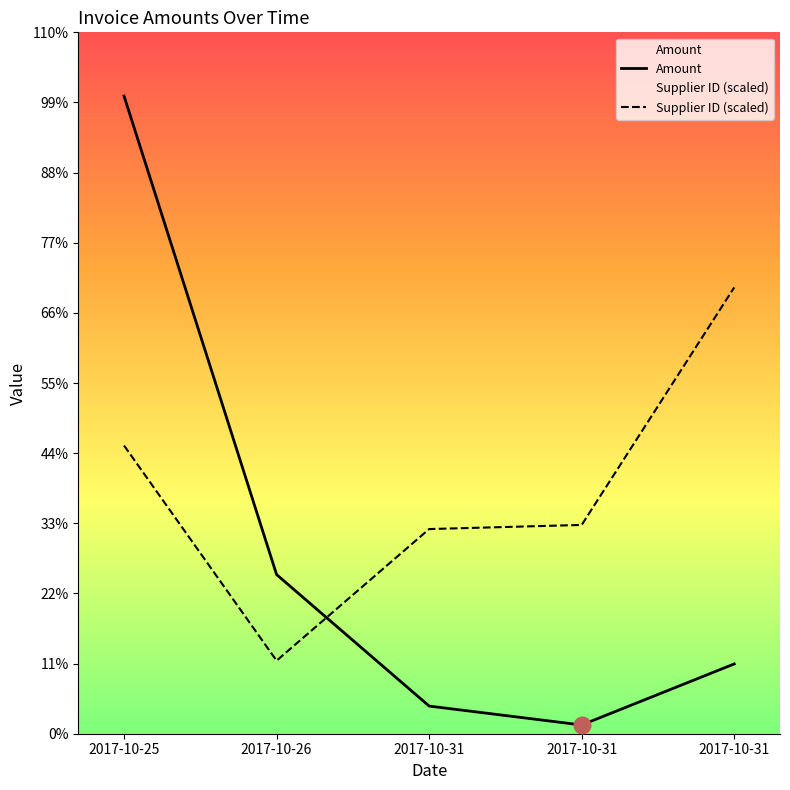

How many interior local valleys does the Amount series have?

1